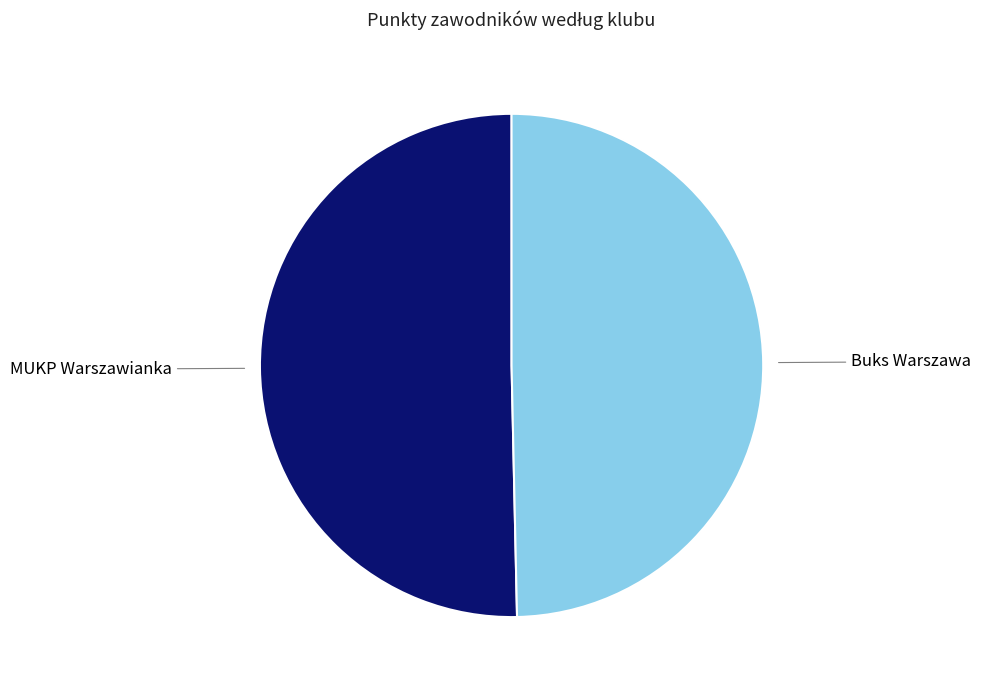

Does MUKP Warszawianka represent more than half of the total?

Yes